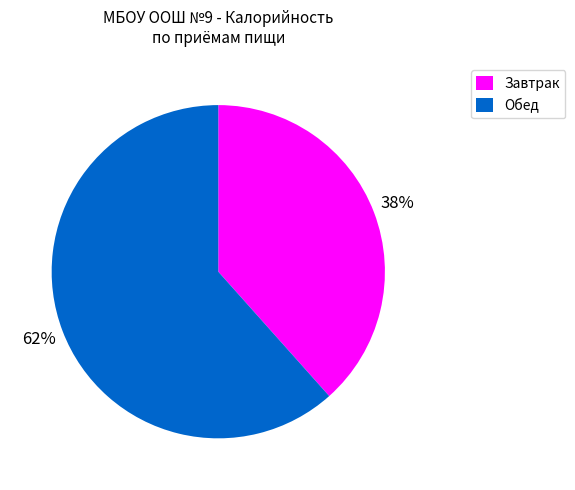

Approximately how many times larger is the value at Завтрак compared to Обед?

0.6